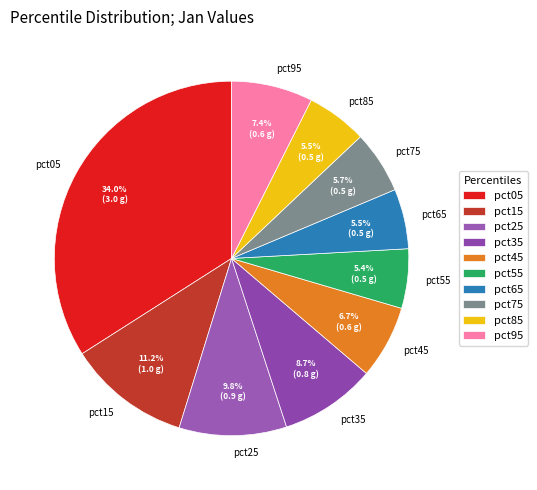

What percentage is the pct75 slice, to the nearest percent?

6%